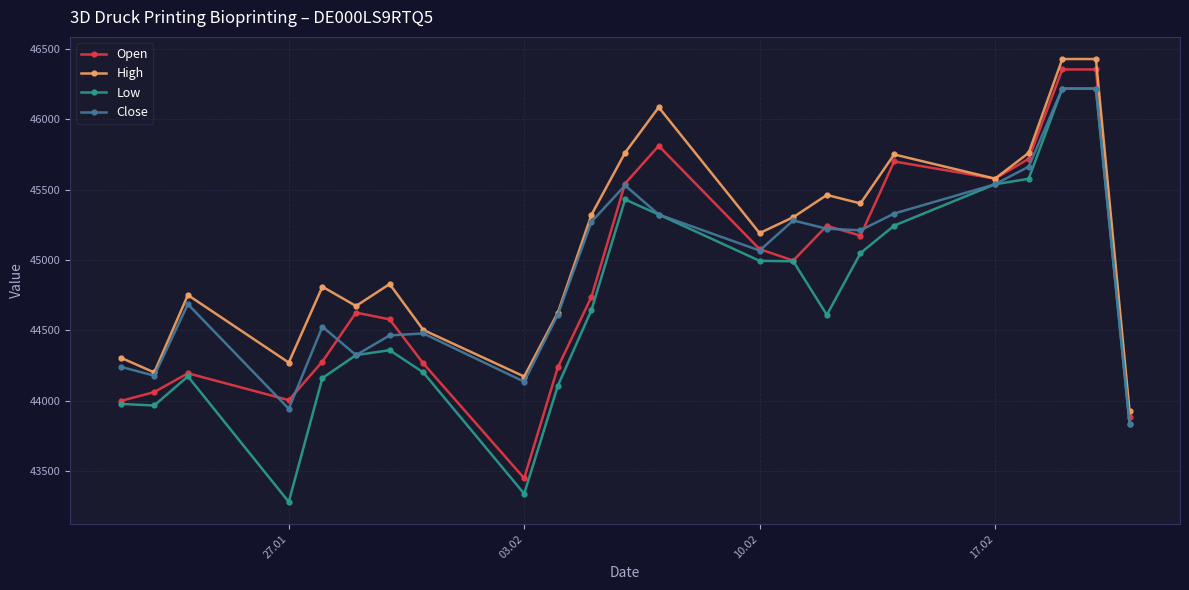

What is the value of the High point at the 15th from the left?

45305